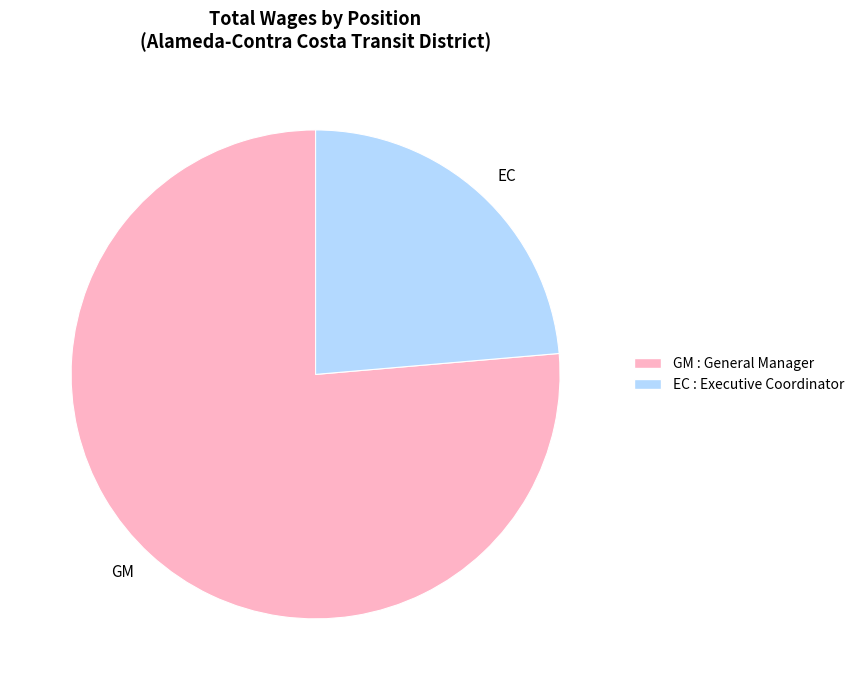

Between EC and GM, which is larger?

GM